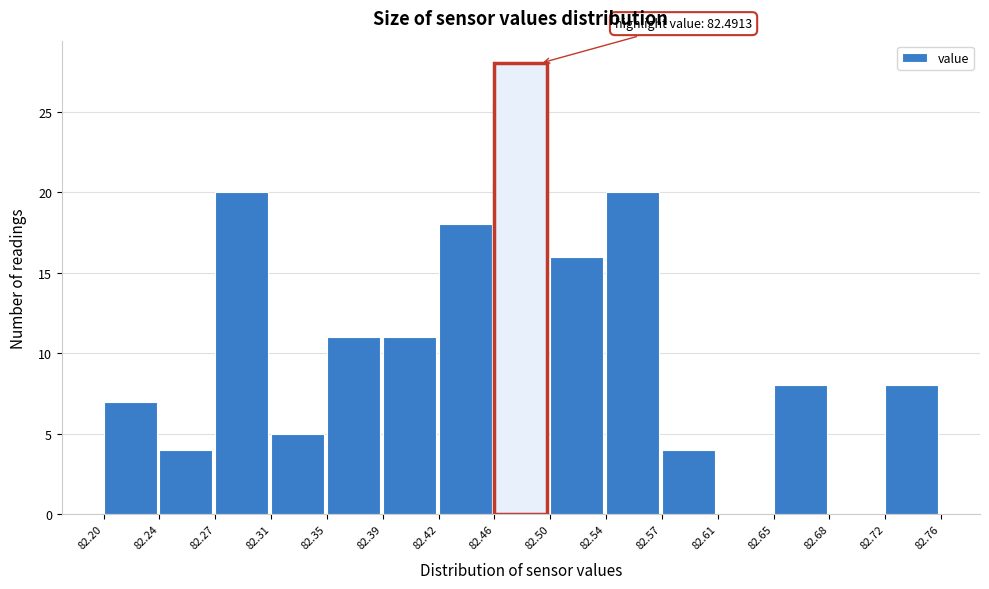

Which range on the x-axis has the tallest bar?

82.46 to 82.50